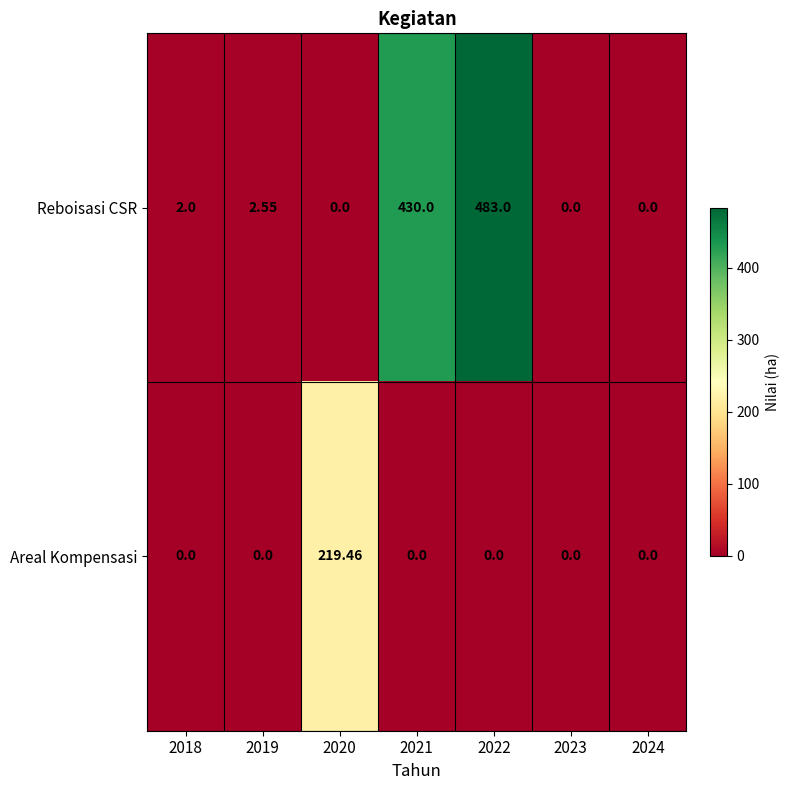

Which series has the largest range (max minus min)?

Reboisasi CSR